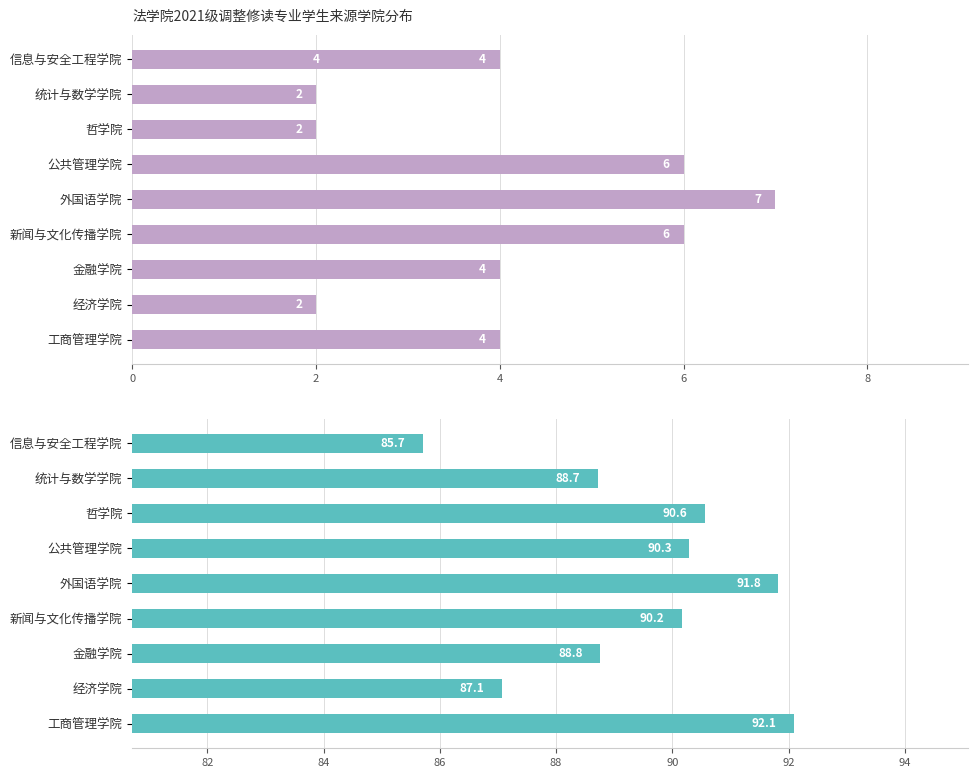

Reading left to right, transcribe all the data shown in this chart.

学生人数: 4.0	2.0	4.0	6.0	7.0	6.0	2.0	2.0	4.0
平均加权成绩: 92.1	87.1	88.8	90.2	91.8	90.3	90.6	88.7	85.7